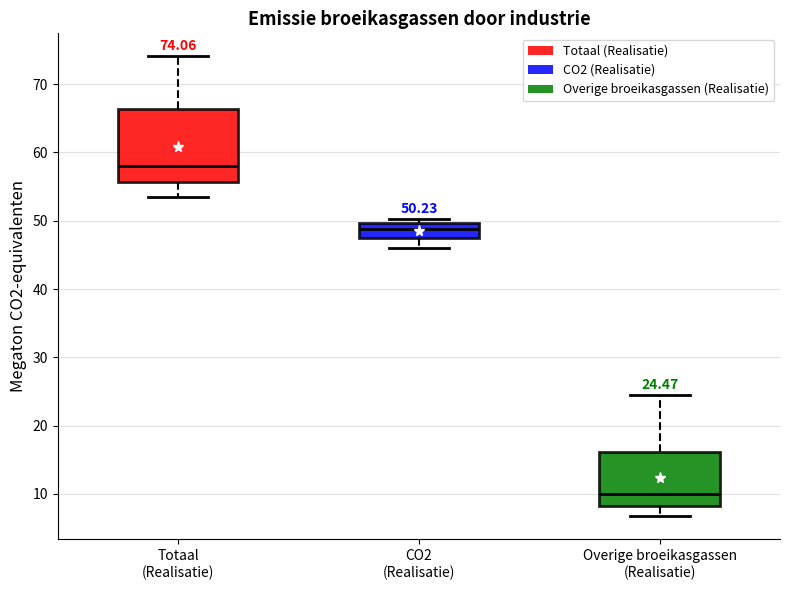

Which box is the tallest, from its lower edge to its upper edge?

Totaal (Realisatie)